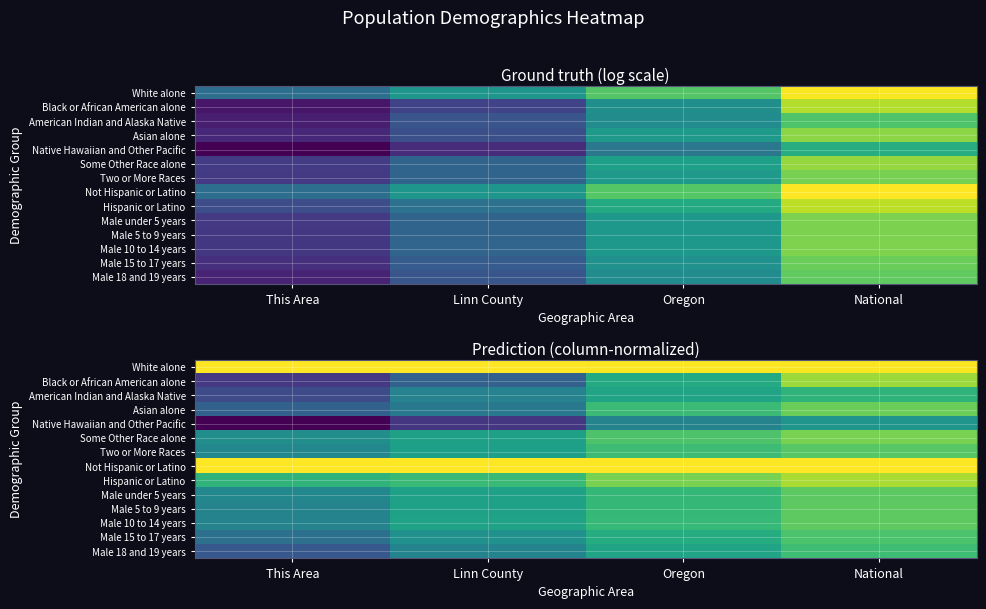

Is the value of White alone at This Area greater than the value of Male 5 to 9 years at Oregon?

Yes